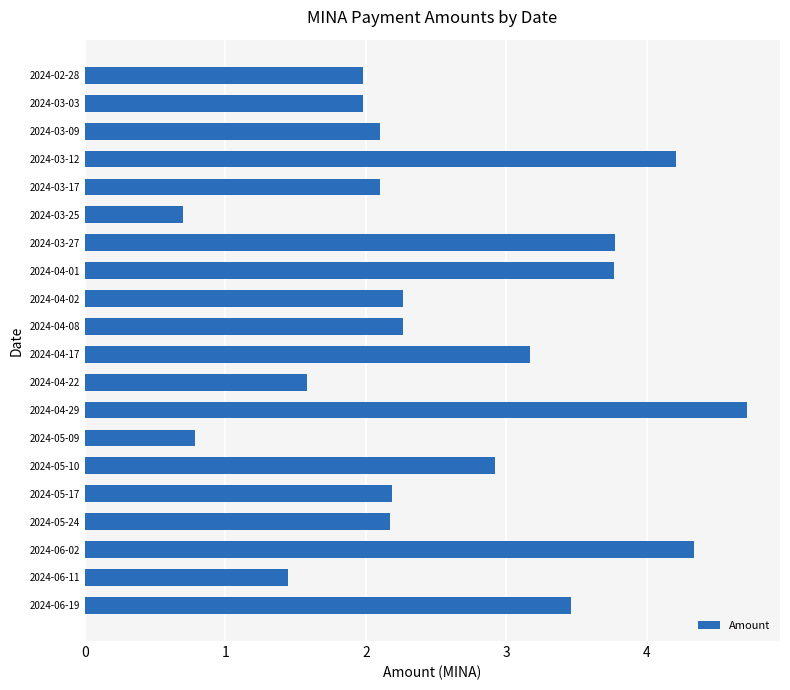

Approximately how many times larger is the value at 2024-03-03 compared to 2024-03-12?

0.5